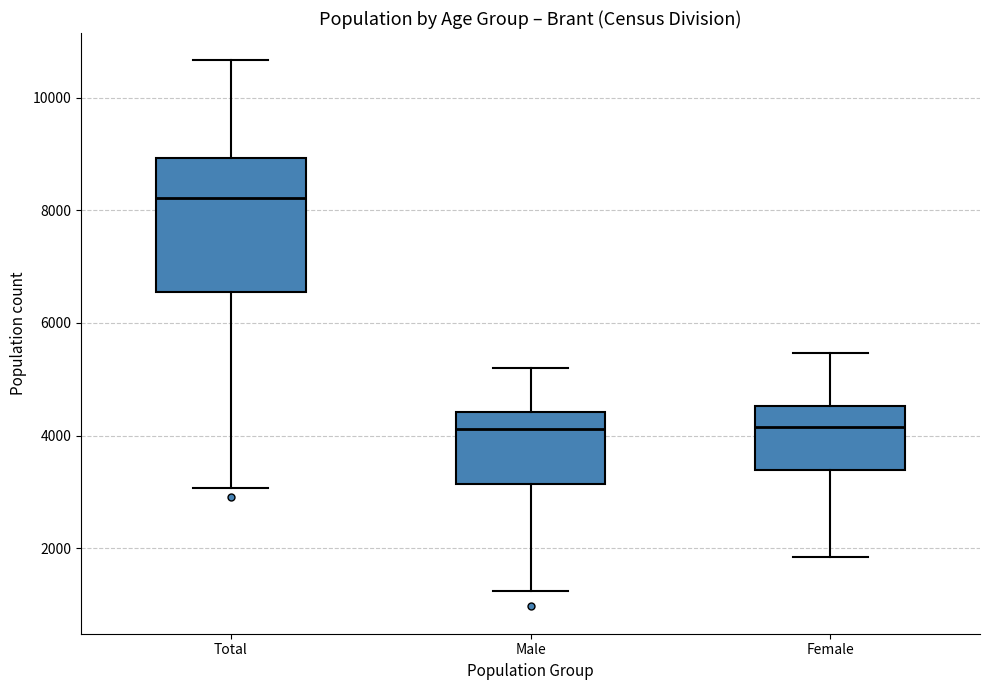

Reading left to right, transcribe this box plot: for each box, give where its median line is, the range the box spans, and where its two whiskers end, as read against the y-axis. The values are not printed on the chart, so give them approximately, as read against the axis.

Total: median 8200, box 6600 to 9000, whiskers 3000 to 10600
Male: median 4200, box 3200 to 4400, whiskers 1200 to 5200
Female: median 4200, box 3400 to 4600, whiskers 1800 to 5400